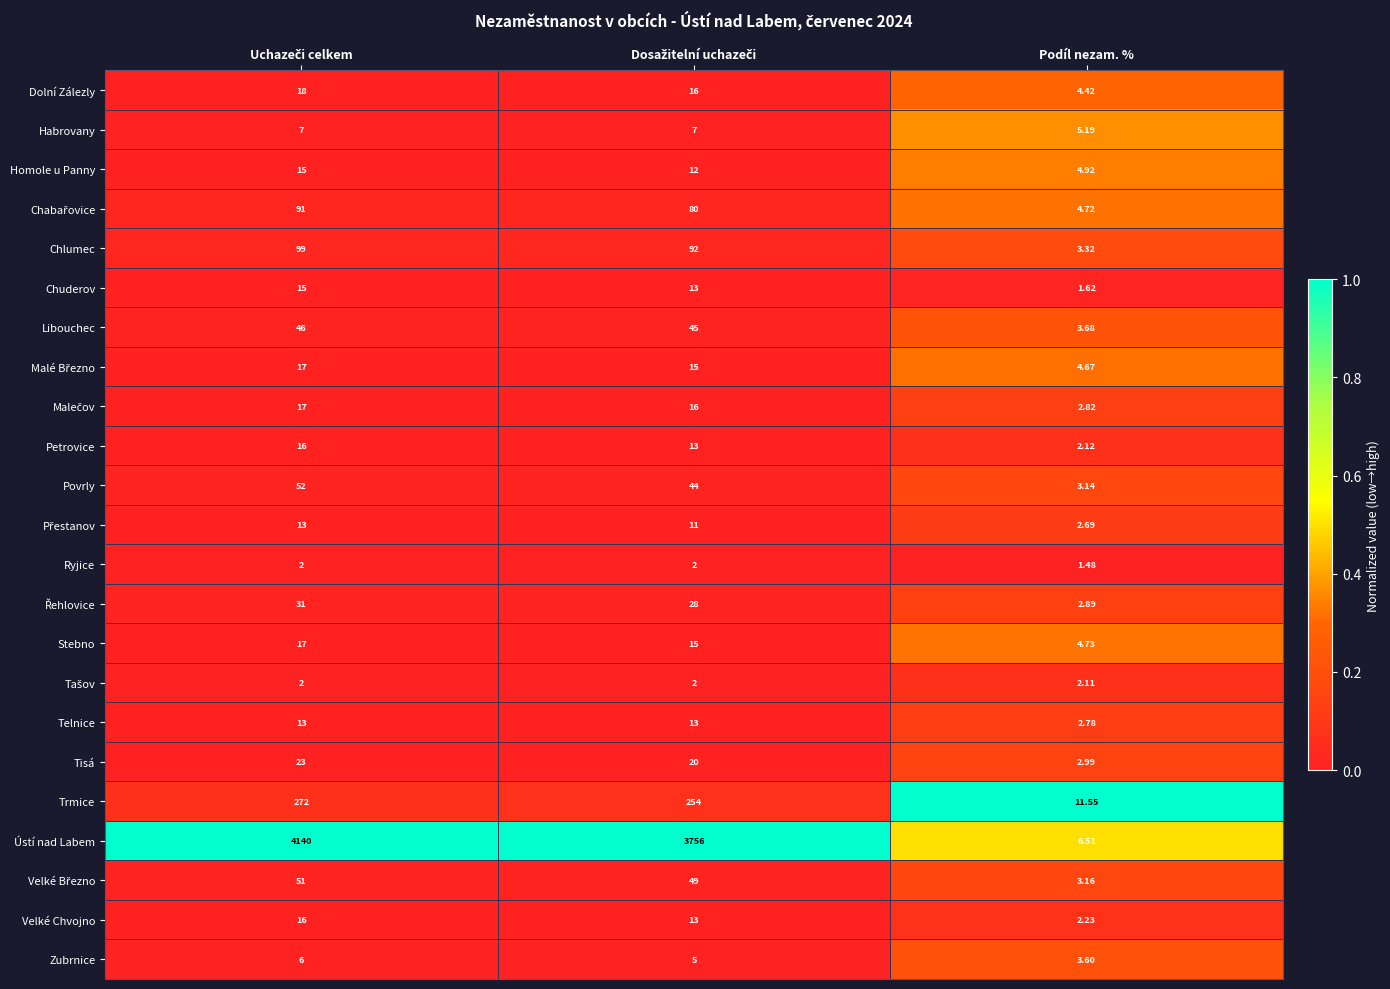

At which category does the chart reach its minimum across all series?

Podíl nezam. %